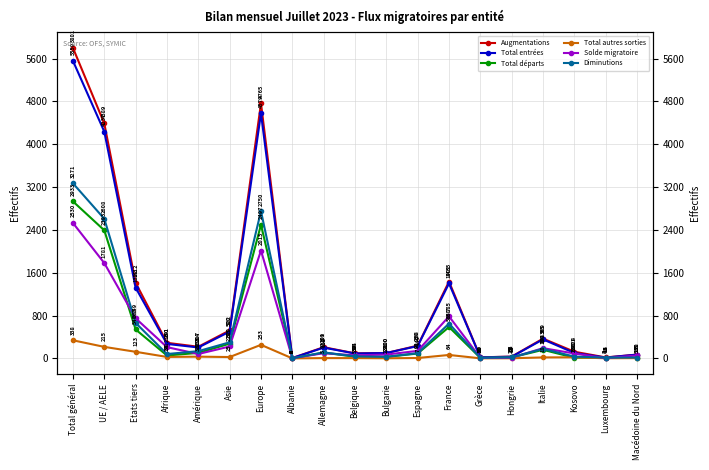

True or false: Total départs and Diminutions intersect in this chart.

False